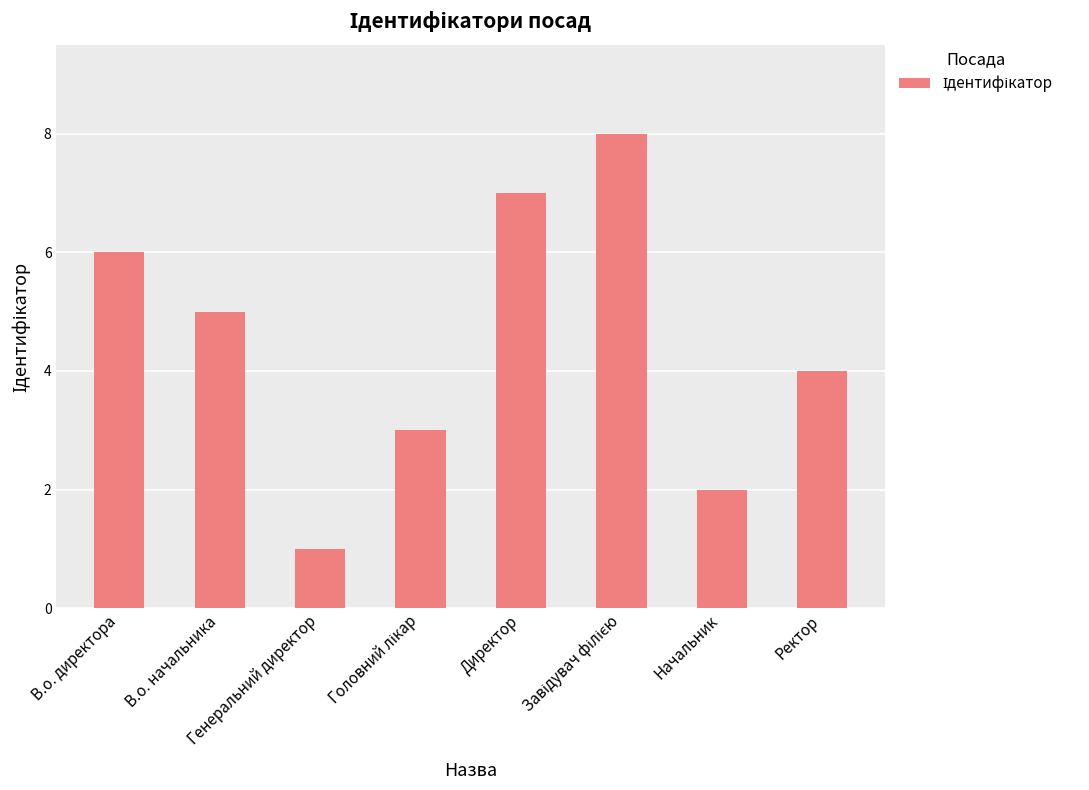

At which label does the data first exceed 5?

В.о. директора